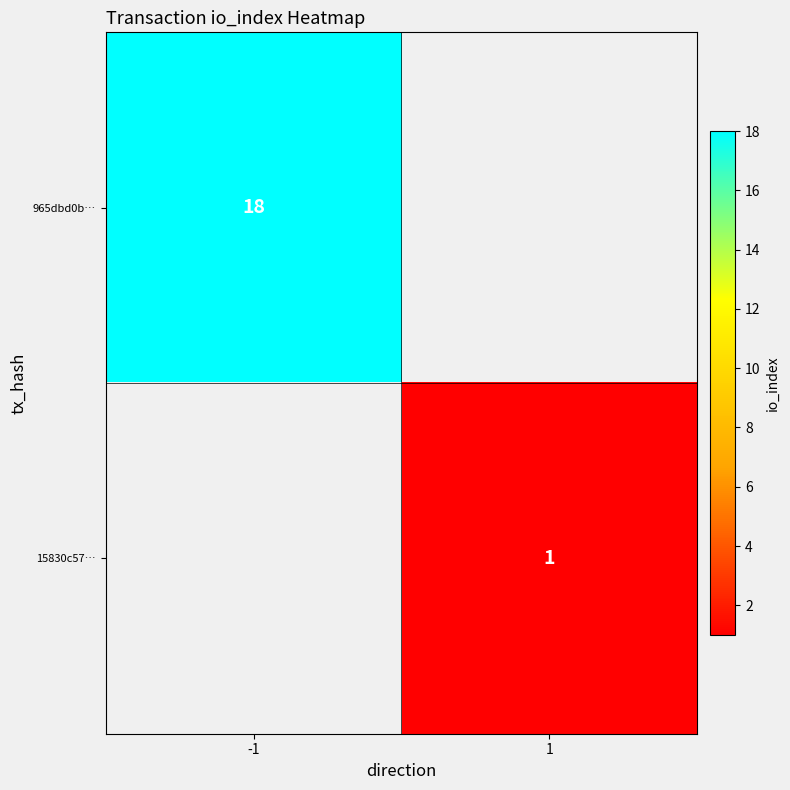

True or false: 15830c57… has a value of 1 at 1.

True